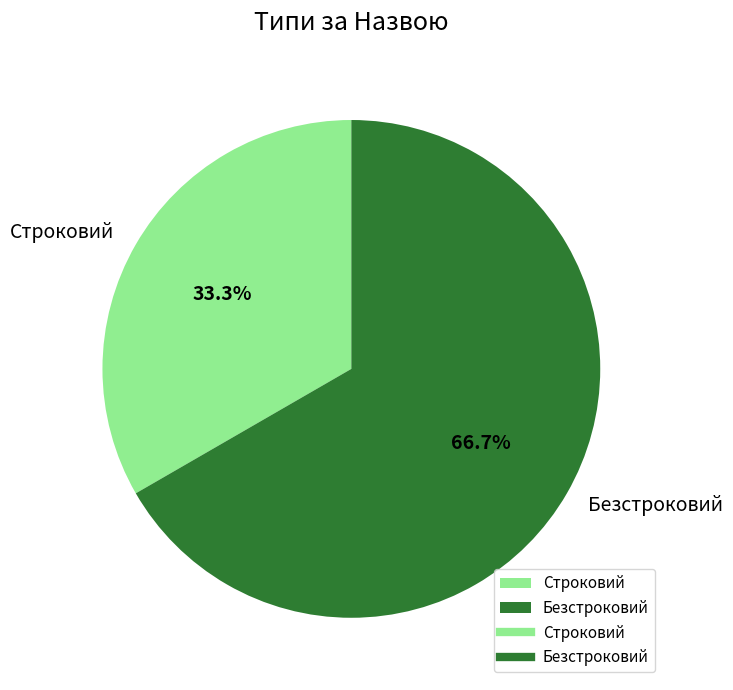

Approximately how many times larger is the value at Безстроковий compared to Строковий?

2.0